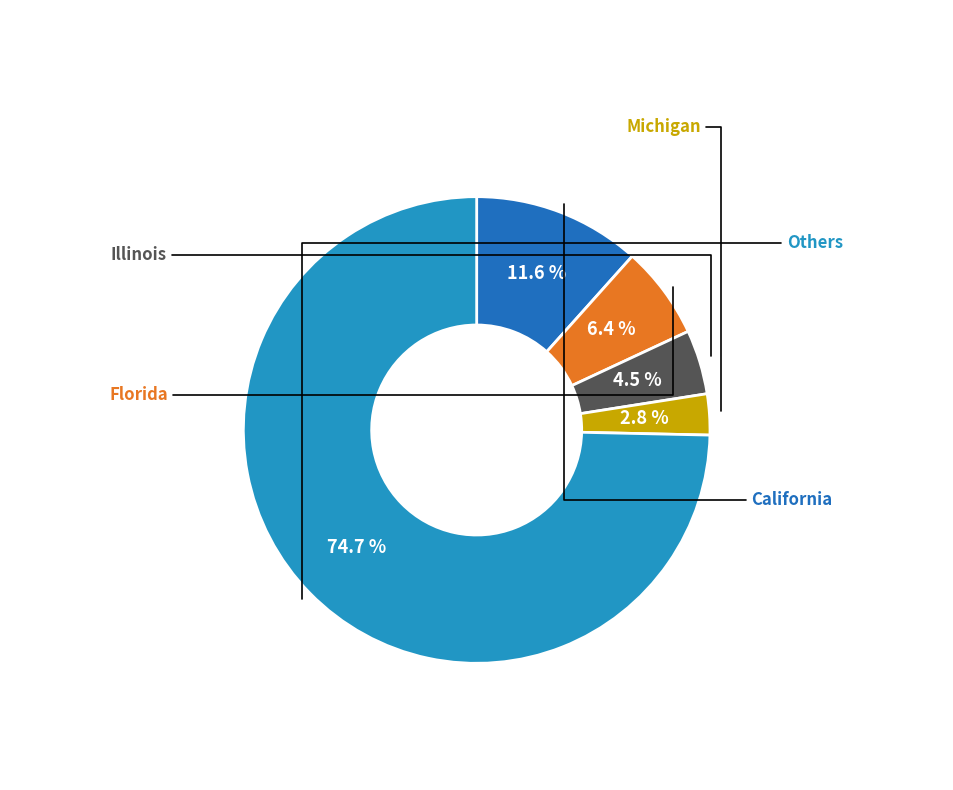

Does any single category account for the majority?

Yes